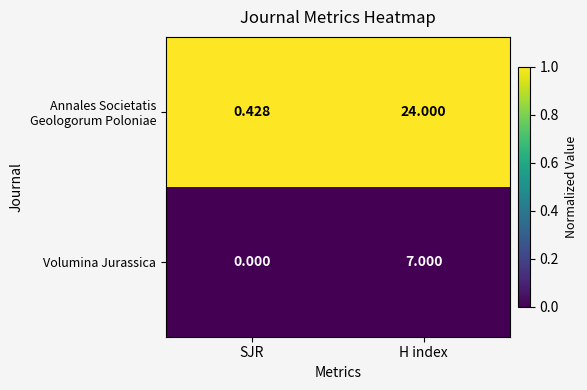

At which category is the sum across all series the highest?

H index